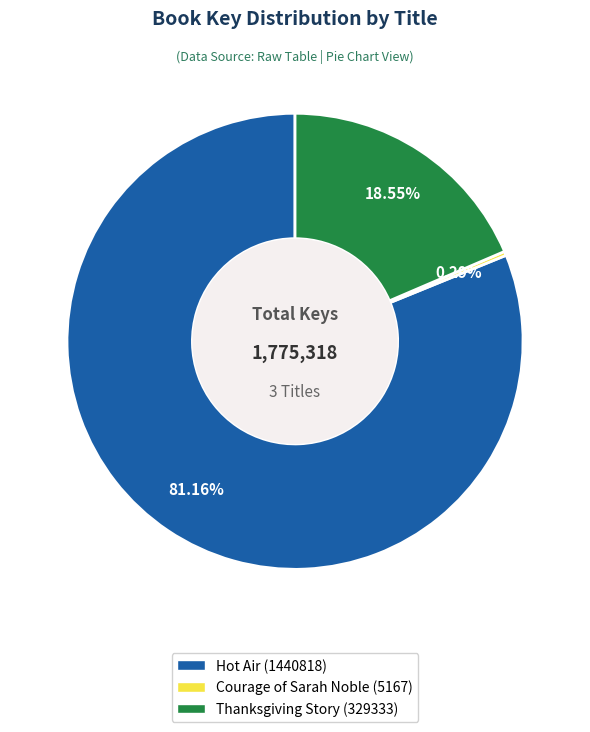

Is it true that Hot Air (1440818) is 87% of the pie?

False